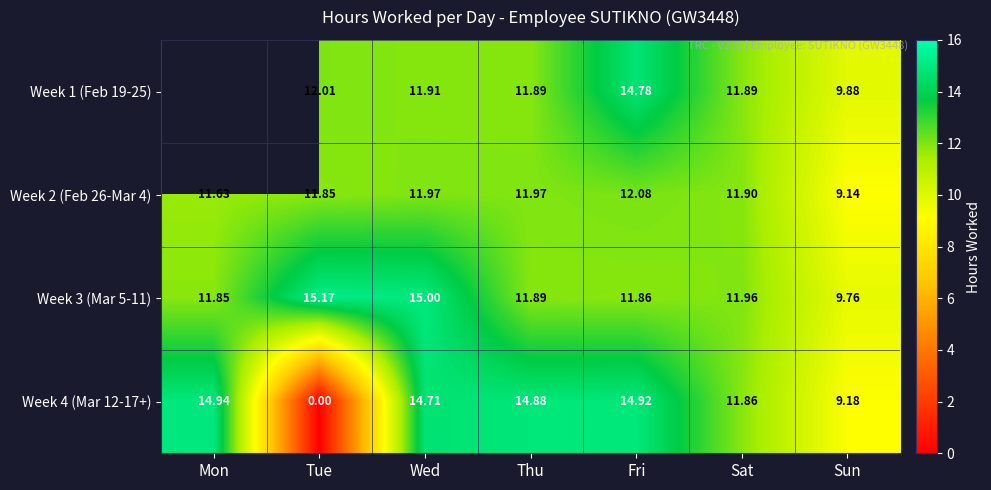

At which category does the chart reach its minimum across all series?

Tue